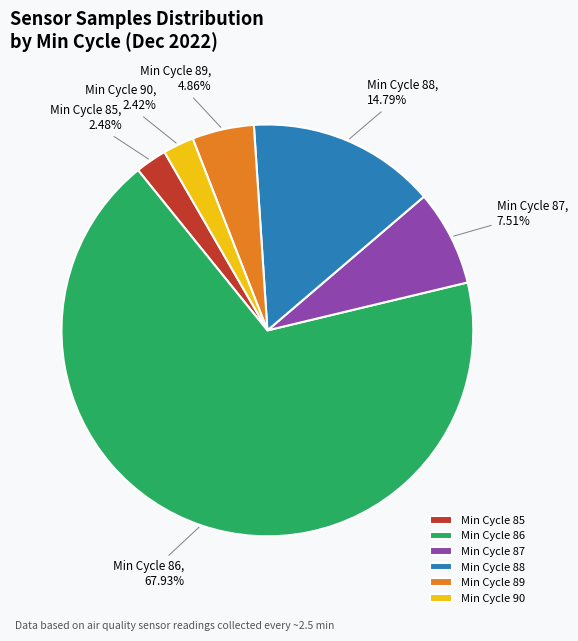

Which slice represents more than half of the pie?

Min Cycle 86